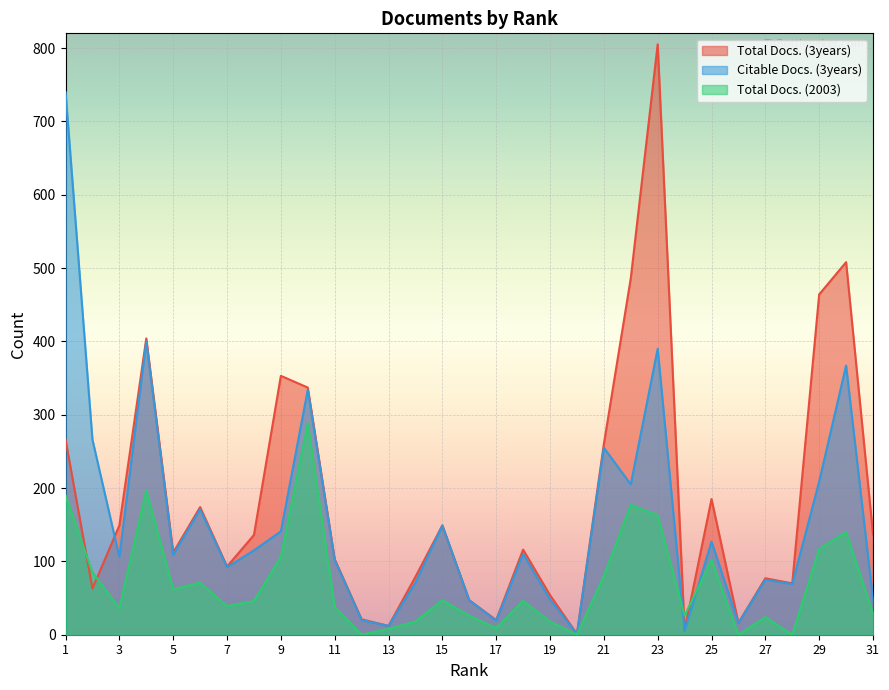

Reading right to left, list all the values displayed in this chart.

Total Docs. (3years): 31=137	30=508	29=464	28=70	27=77	26=16	25=185	24=6	23=805	22=486	21=260	20=1	19=54	18=116	17=20	16=47	15=149	14=79	13=12	12=21	11=103	10=337	9=353	8=136	7=93	6=174	5=112	4=404	3=149	2=63	1=266
Citable Docs. (3years): 31=48	30=367	29=209	28=69	27=75	26=16	25=127	24=5	23=390	22=205	21=255	20=1	19=48	18=110	17=19	16=47	15=149	14=71	13=12	12=20	11=102	10=334	9=141	8=115	7=92	6=171	5=109	4=400	3=106	2=266	1=740
Total Docs. (2003): 31=29	30=140	29=117	28=0	27=24	26=0	25=102	24=26	23=163	22=177	21=80	20=0	19=18	18=46	17=9	16=26	15=47	14=18	13=8	12=0	11=38	10=288	9=106	8=46	7=39	6=71	5=62	4=197	3=36	2=85	1=190